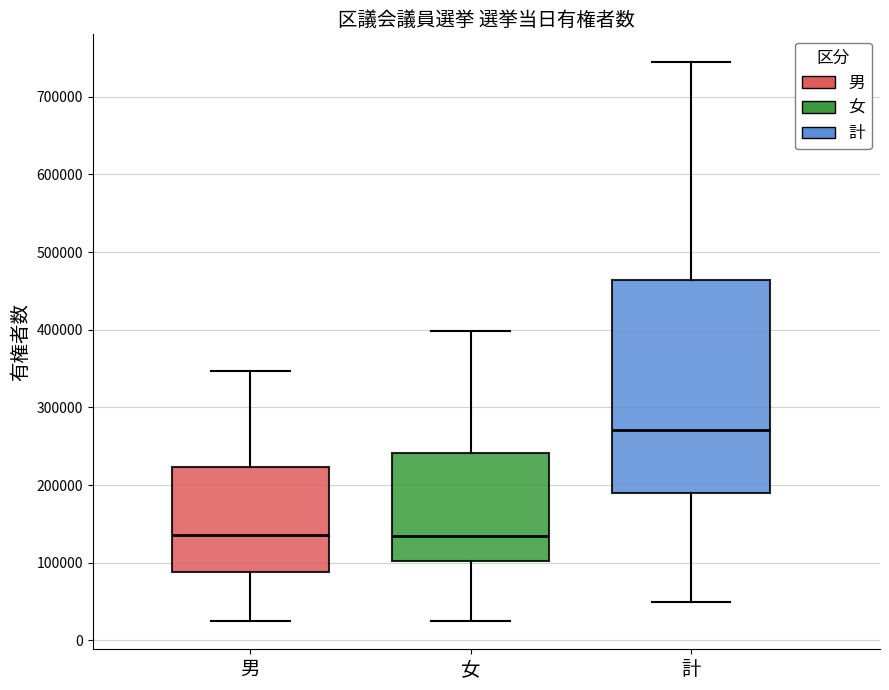

Where is the lower edge of the box for 女 on the y-axis? The values are not printed on the chart, so give them approximately, as read against the axis.

100000